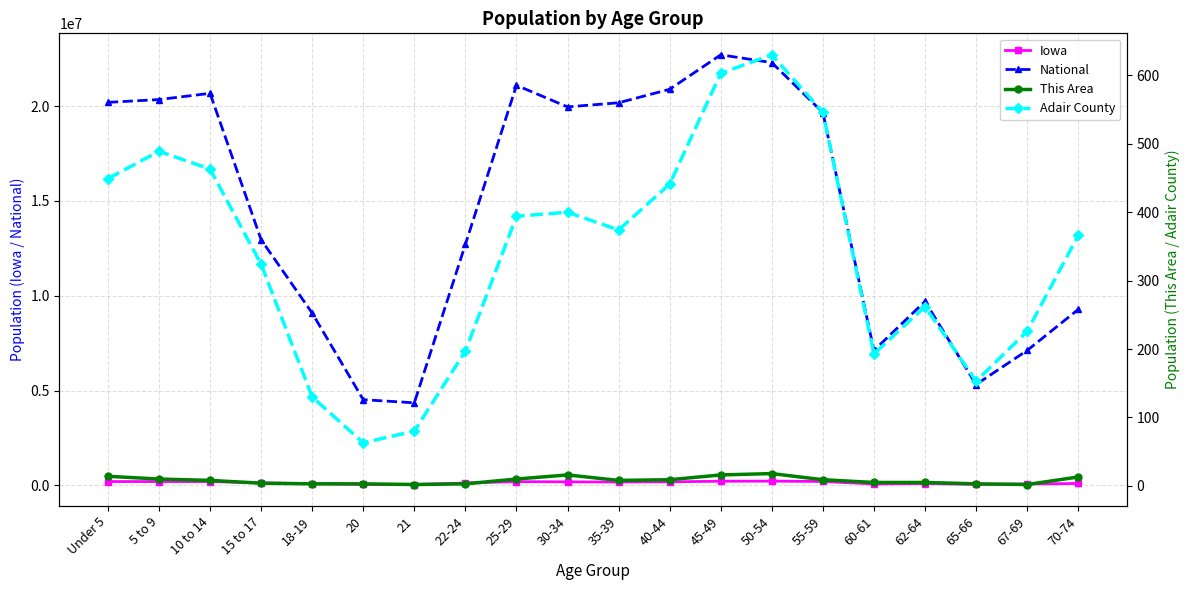

How many data points in National are less than 19664805?

10